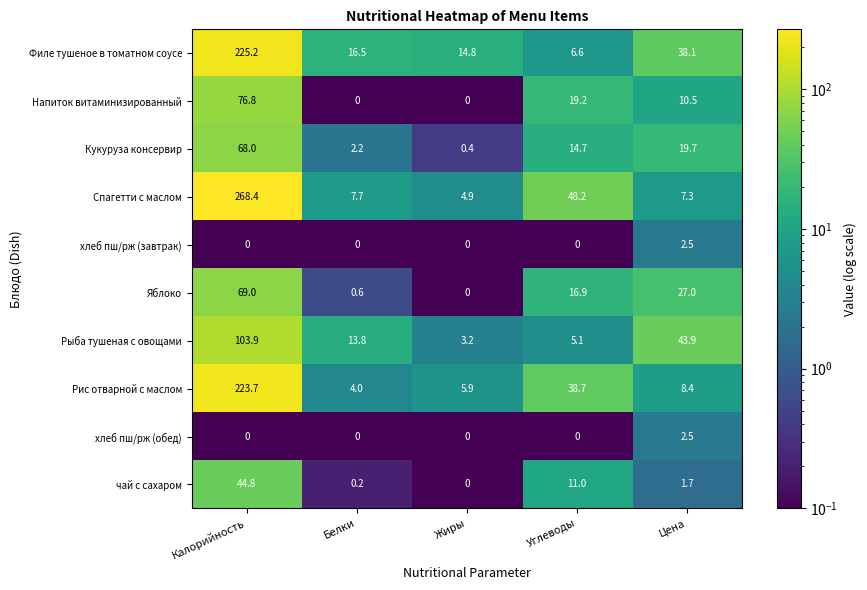

What is the average value of the хлеб пш/рж (завтрак) series?

0.5